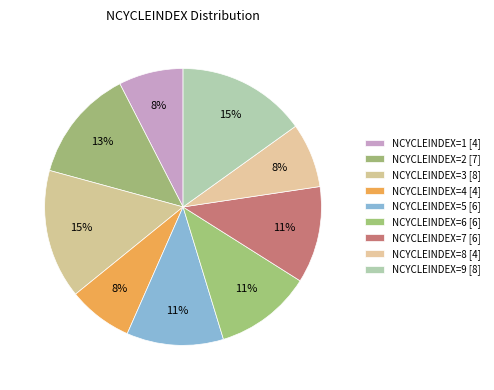

How many segments does this pie chart have?

9